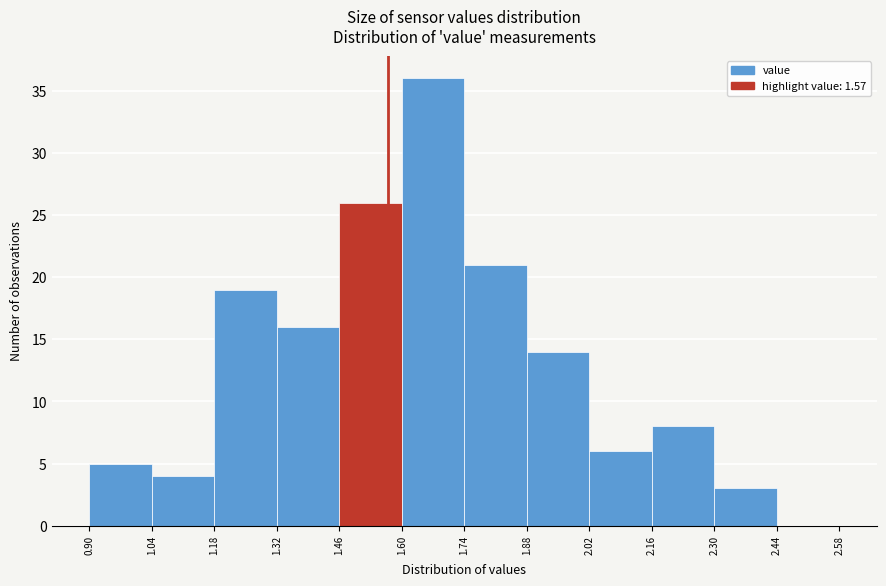

What is the height of the bar covering 1.32 to 1.46 on the x-axis? The values are not printed on the chart, so give them approximately, as read against the axis.

16